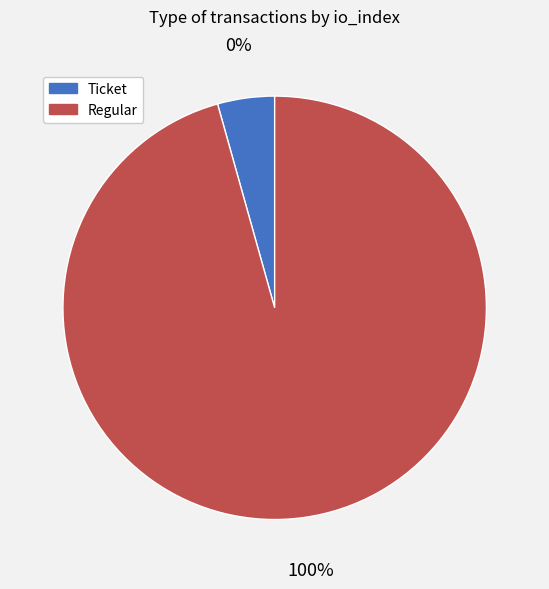

What portion of the pie excludes Ticket?

100.0%